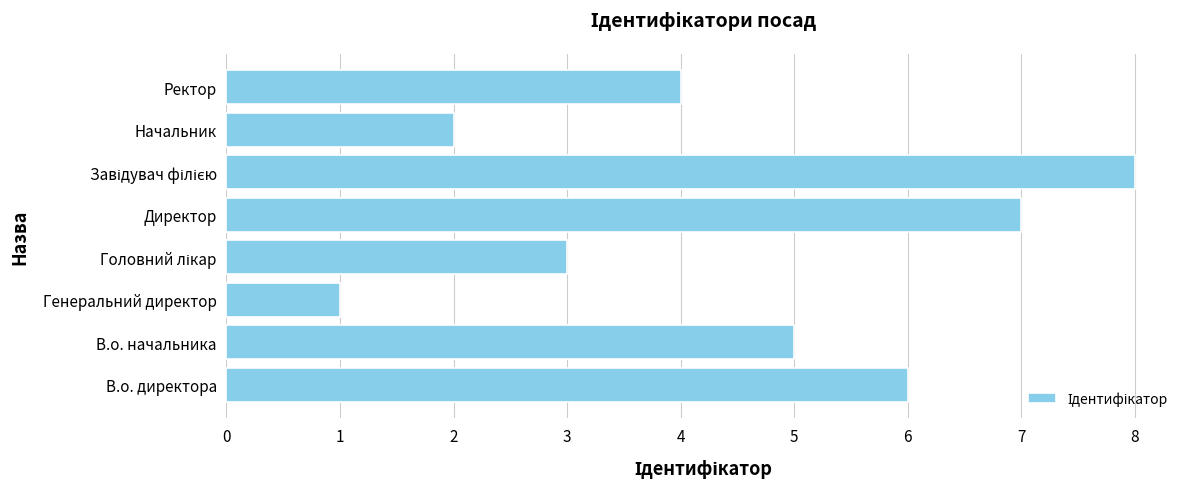

The chart shows a value of 6 at В.о. директора. True or false?

True